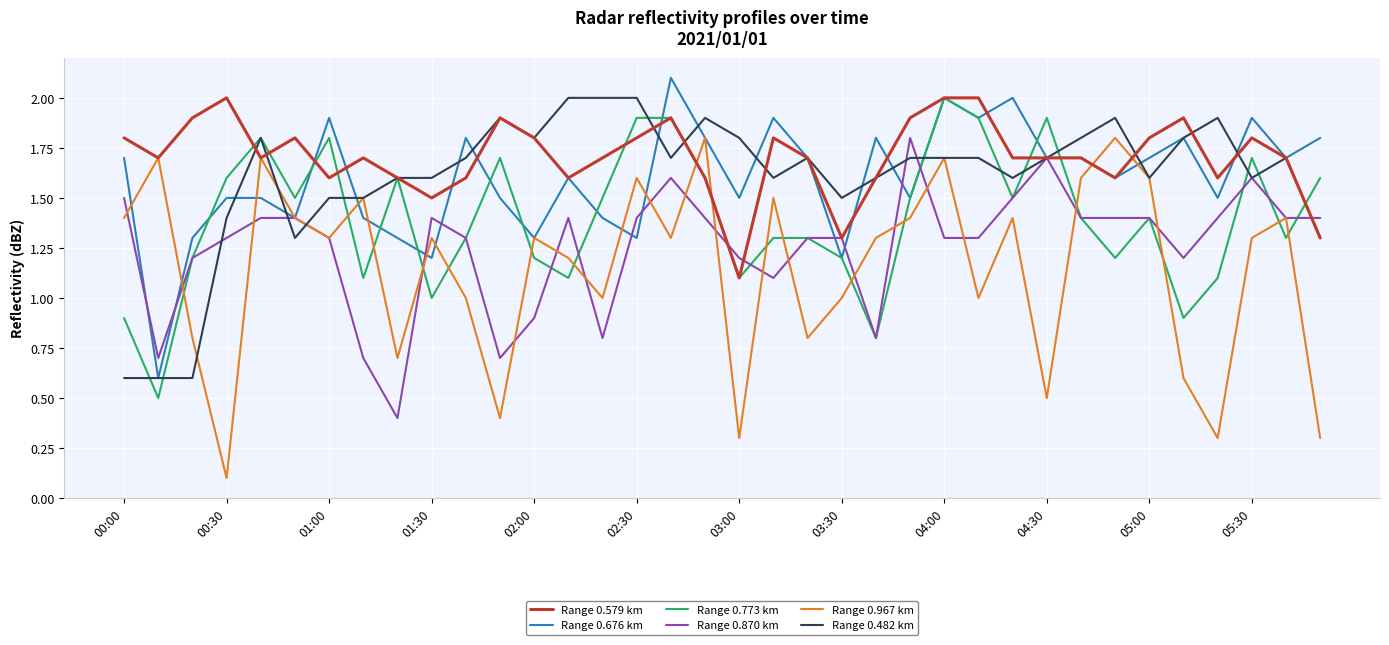

What is the highest value of the Range 0.482 km series?

2.0